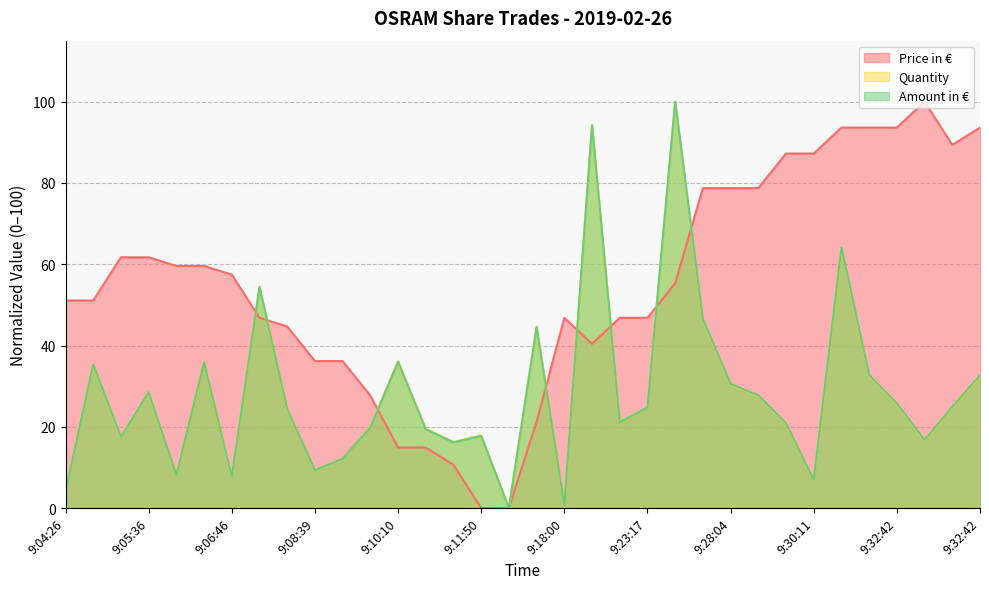

How many data points in Amount in € are less than 24?

16